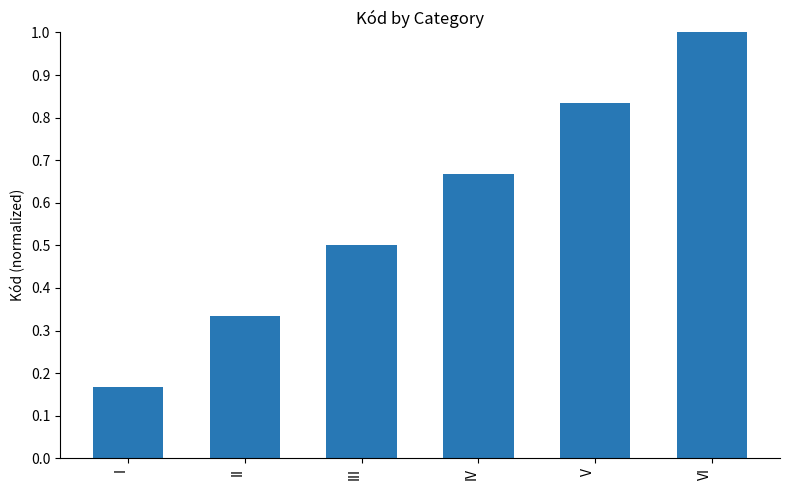

Which label corresponds to the smallest value in the chart?

I